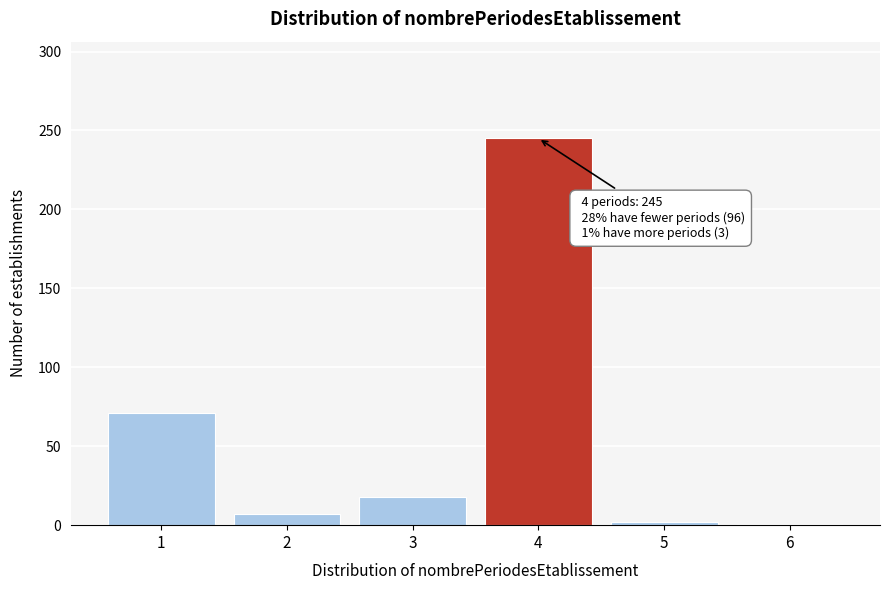

What is the maximum value shown in the chart?

245